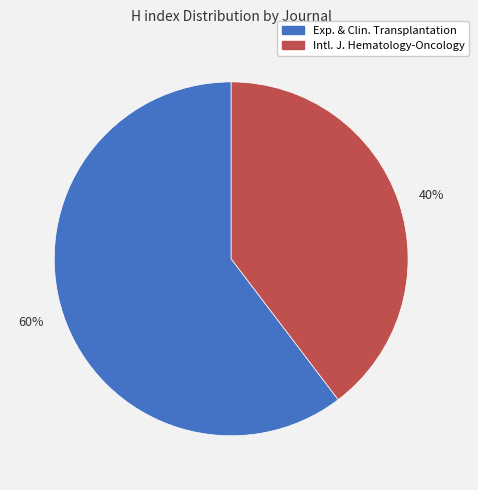

To the nearest percent, what is the combined percentage of 40% and 60%?

100%